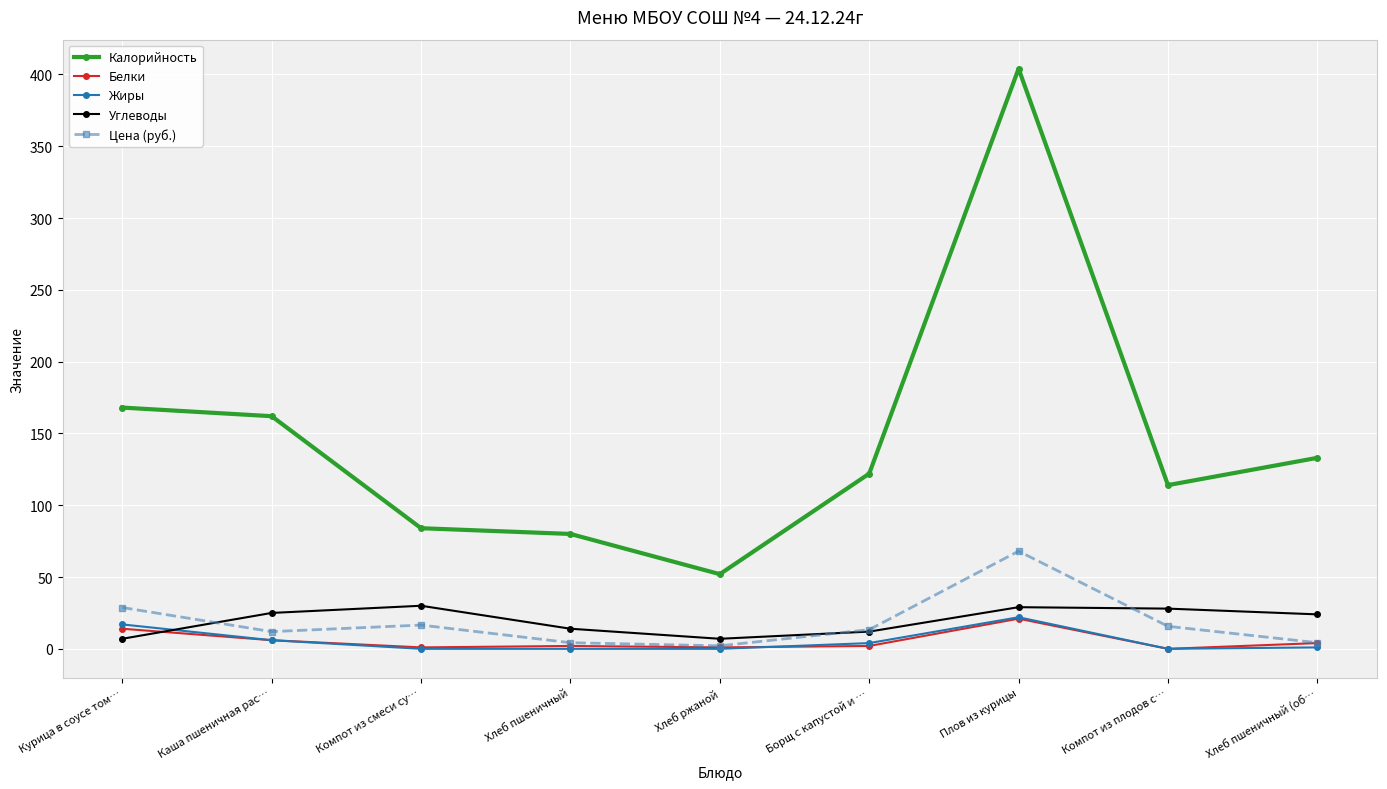

Which series has the widest spread of values?

Калорийность